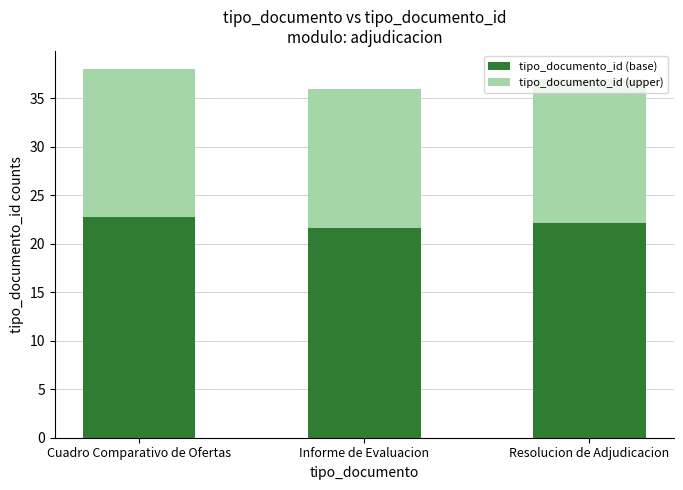

Read the tipo_documento_id (base) value at Informe de Evaluacion.

21.6